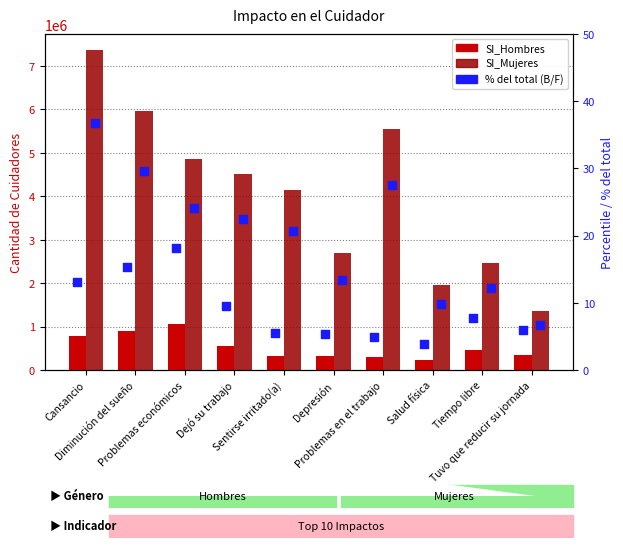

Which series reaches the maximum Y coordinate?

SI_Mujeres